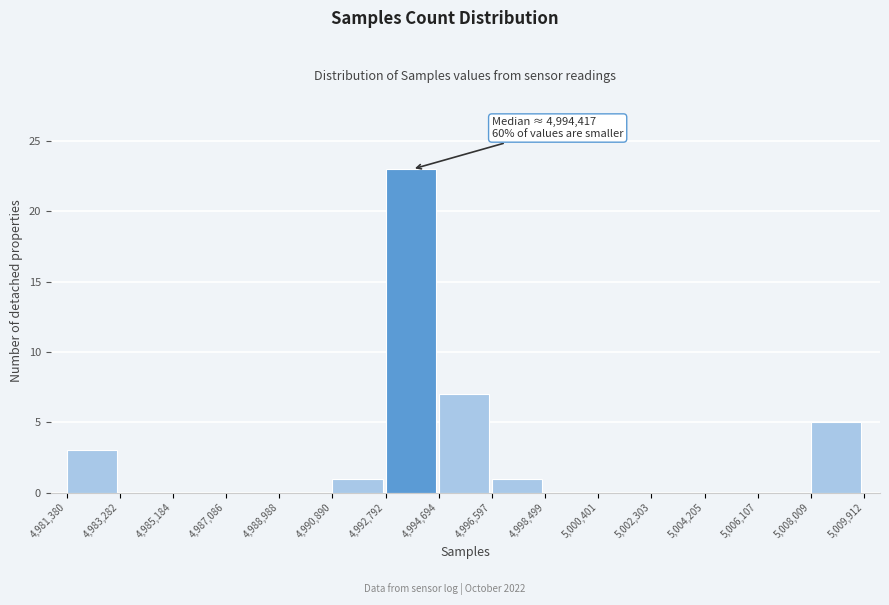

Over which range of the x-axis is the bar tallest?

4,992,792 to 4,994,694